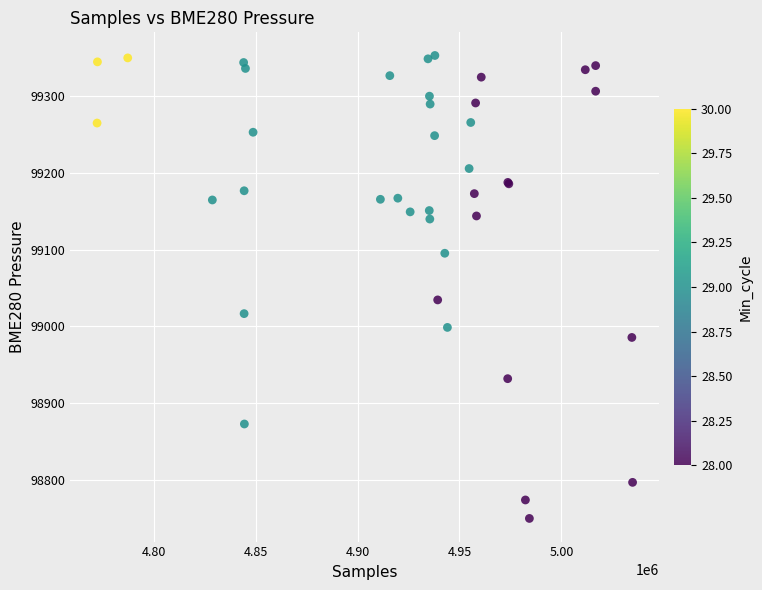

What Y value in the scatter plot is closest to 99051?

99034.4